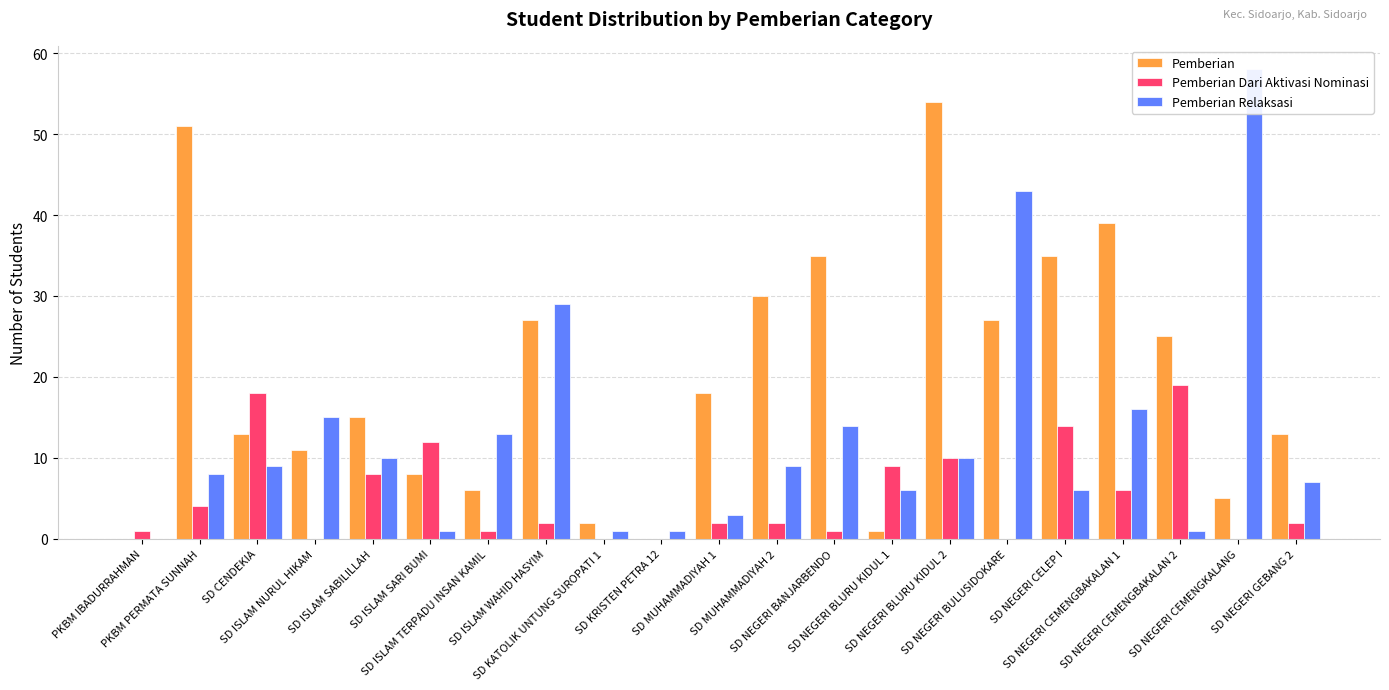

List the series in order of their peak value, lowest first.

Pemberian Dari Aktivasi Nominasi, Pemberian, Pemberian Relaksasi